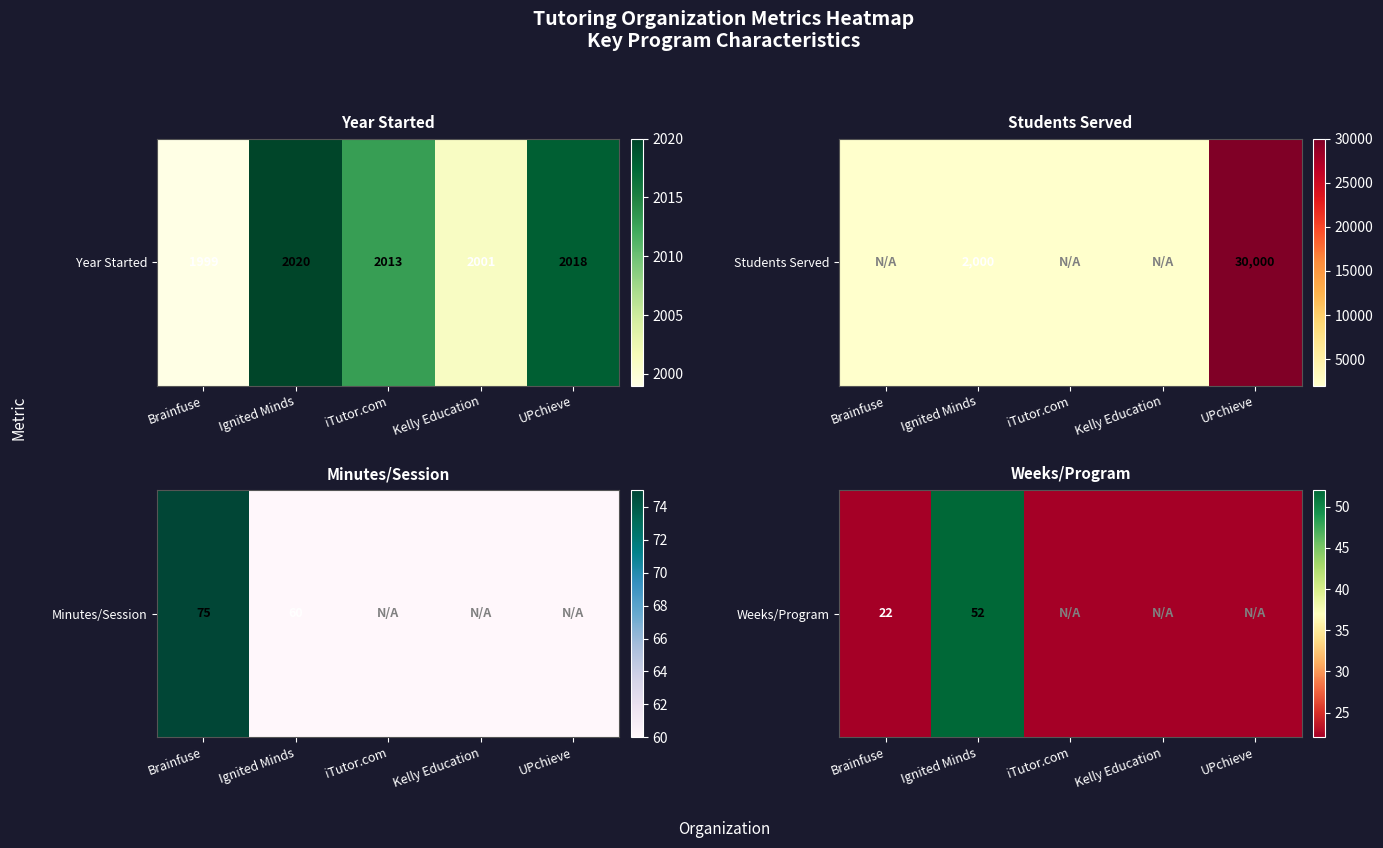

True or false: the data shows 87 at Ignited Minds.

False